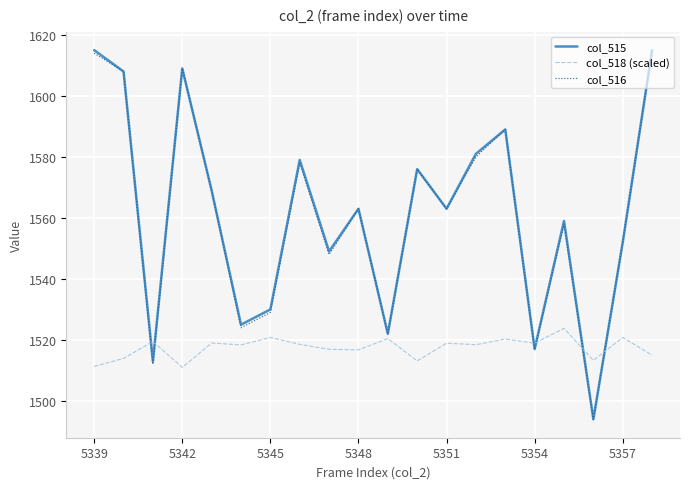

What is the highest value of the col_516 series?

1615.0